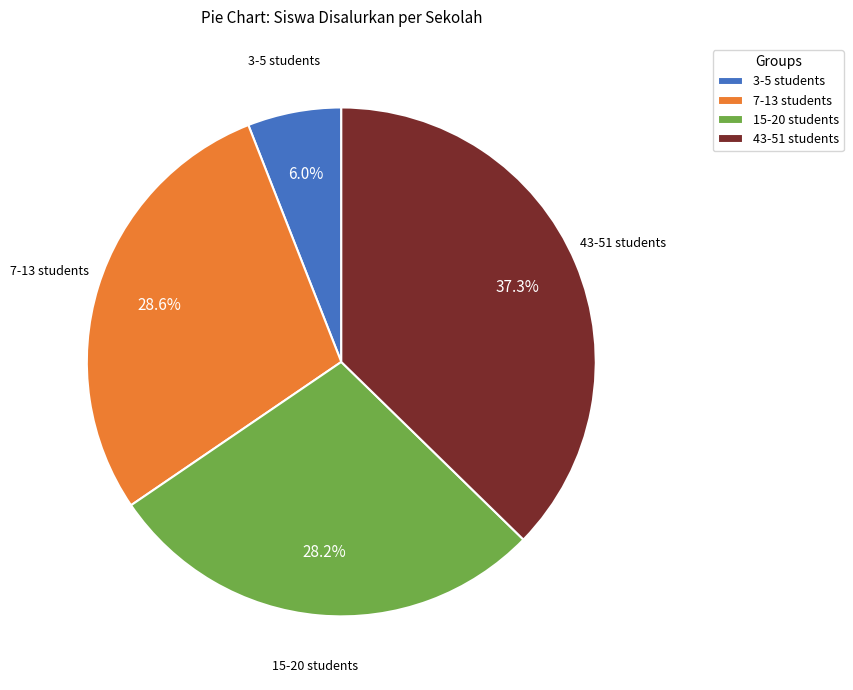

Is the sum of 43-51 students and 15-20 students greater than half?

Yes